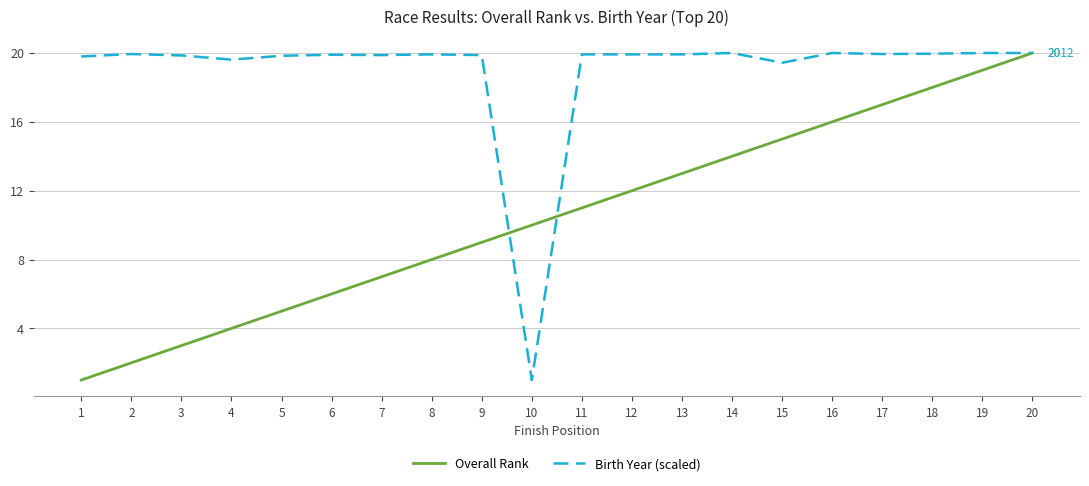

What is the lowest value of the Overall Rank series?

1.0